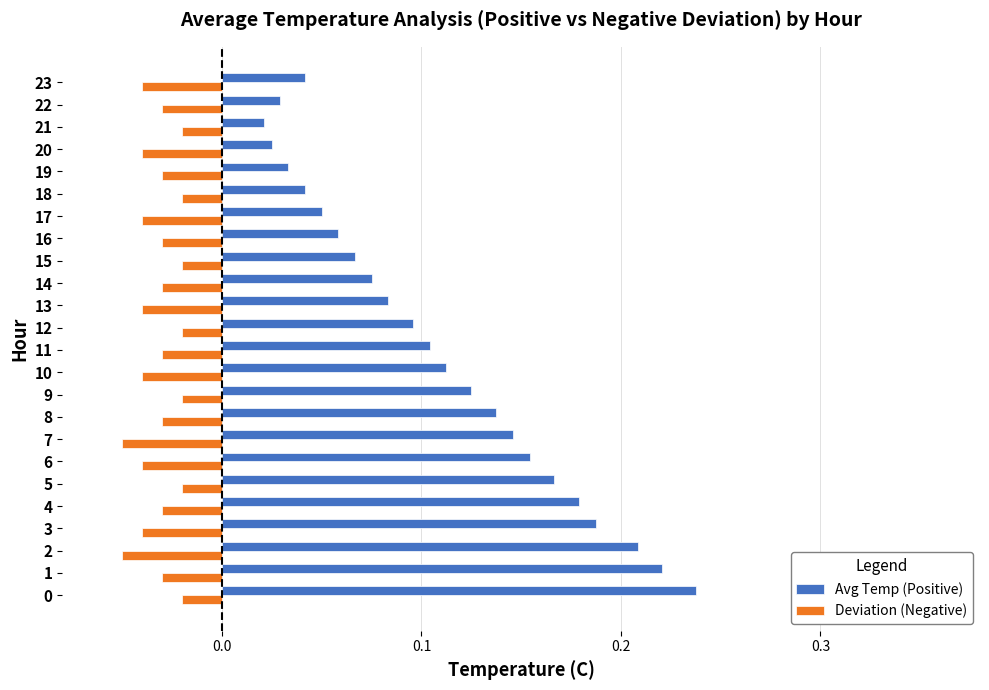

Rank the series by their maximum value, from highest to lowest.

Avg Temp (Positive), Deviation (Negative)